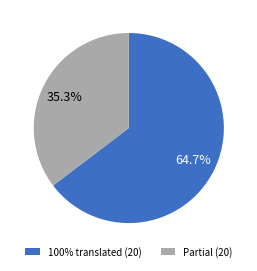

How many slices are in this pie chart?

2